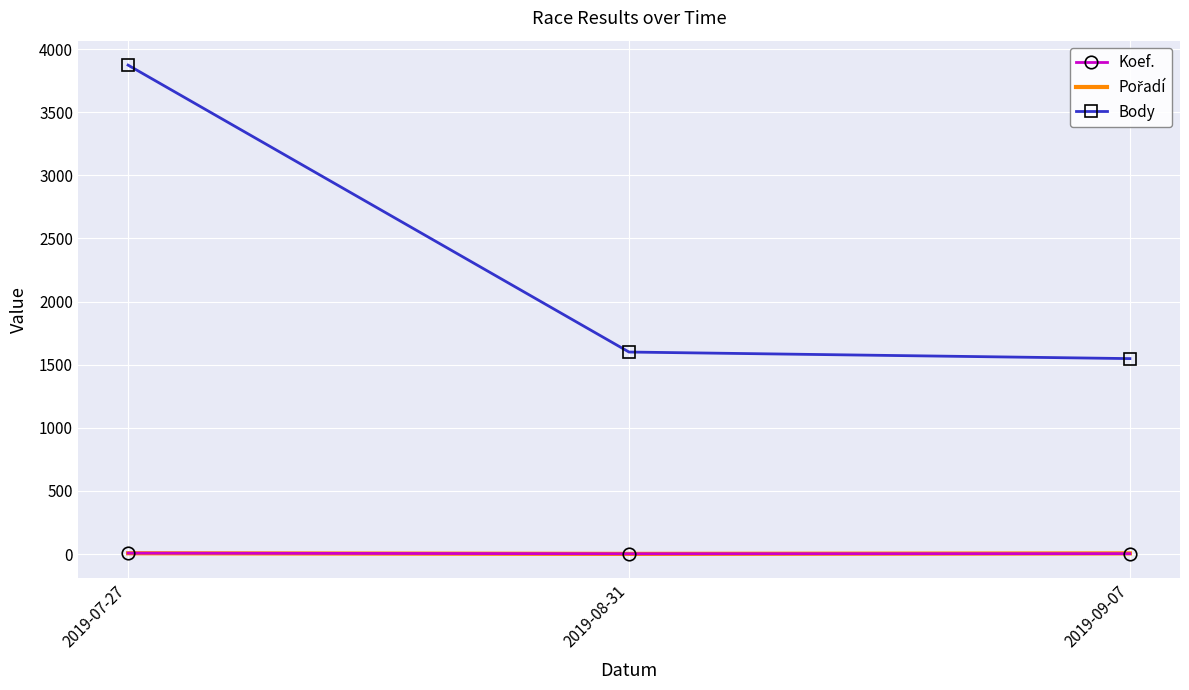

What position from the left is 2019-08-31?

2